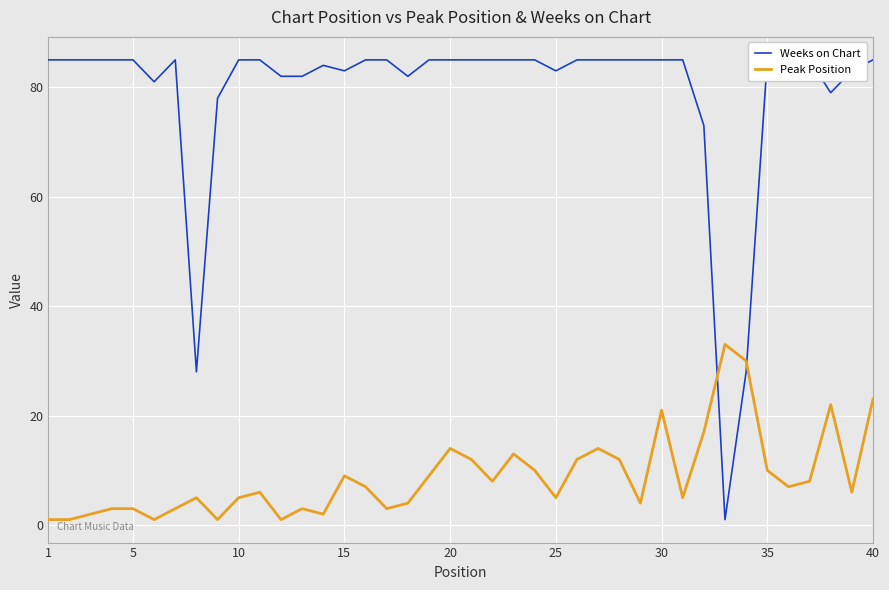

The value of Peak Position at 20 is 14. True or false?

True